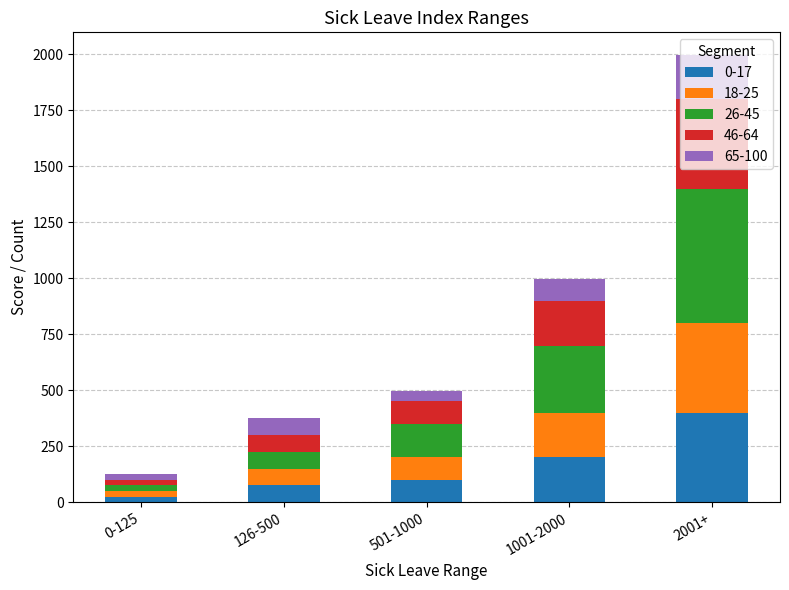

True or false: 0-17 has a value of 75 at 126-500.

True